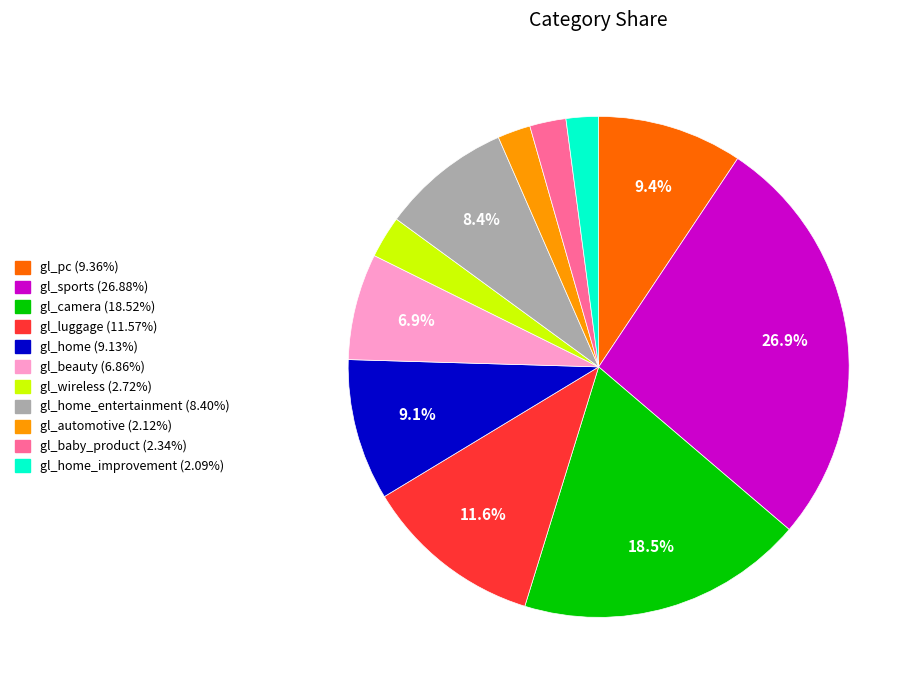

How many slices are in this pie chart?

11